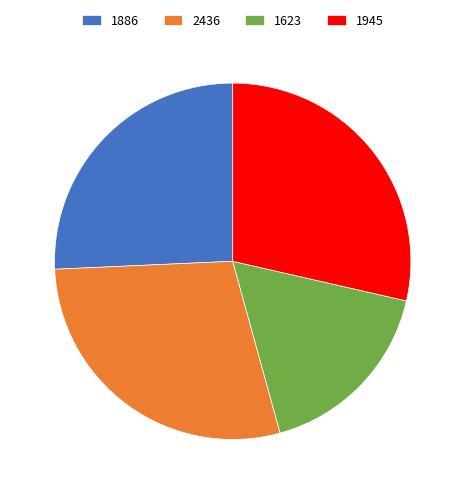

Is it true that 1945 is 29% of the pie?

True